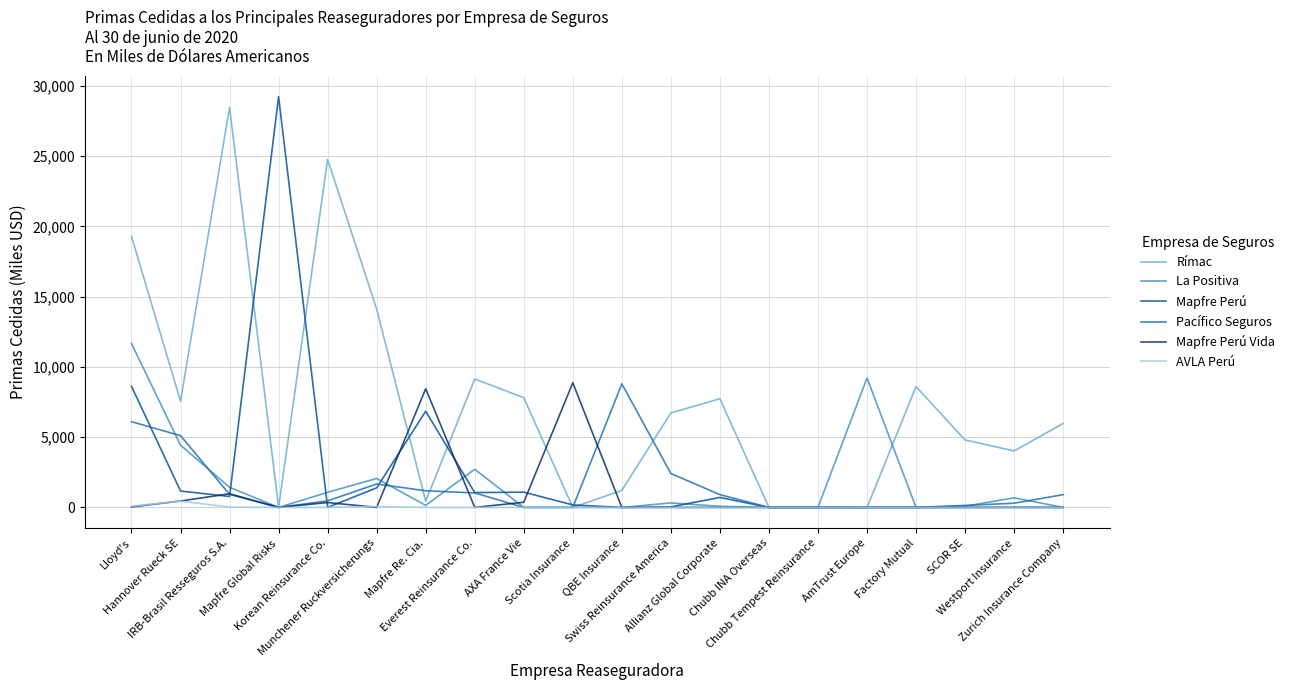

Which series has the largest total across all categories?

Rímac